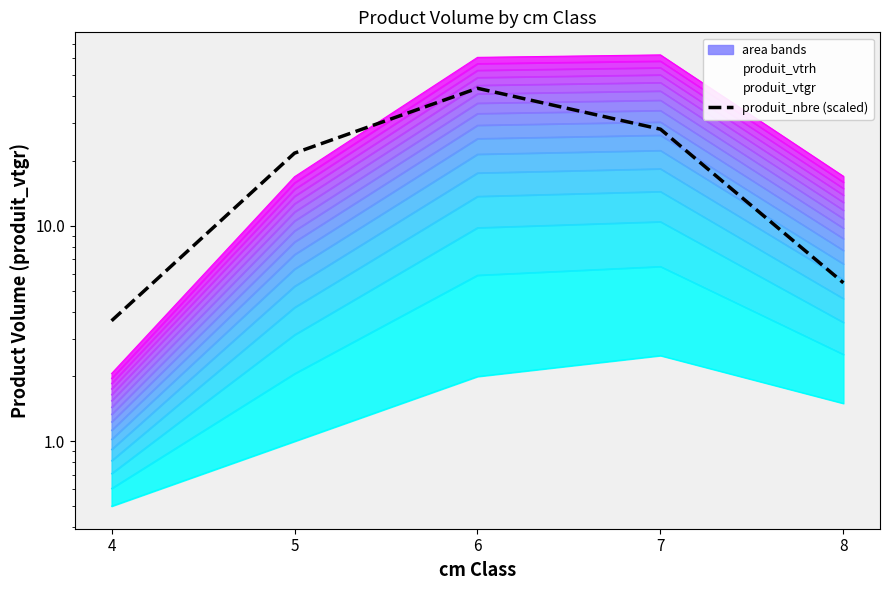

List the labels in order of value, largest first.

6, 7, 5, 8, 4